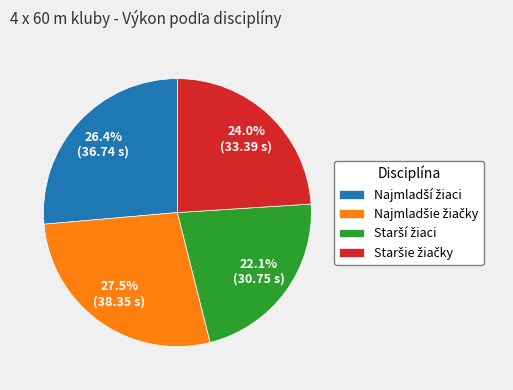

Does any single category account for the majority?

No